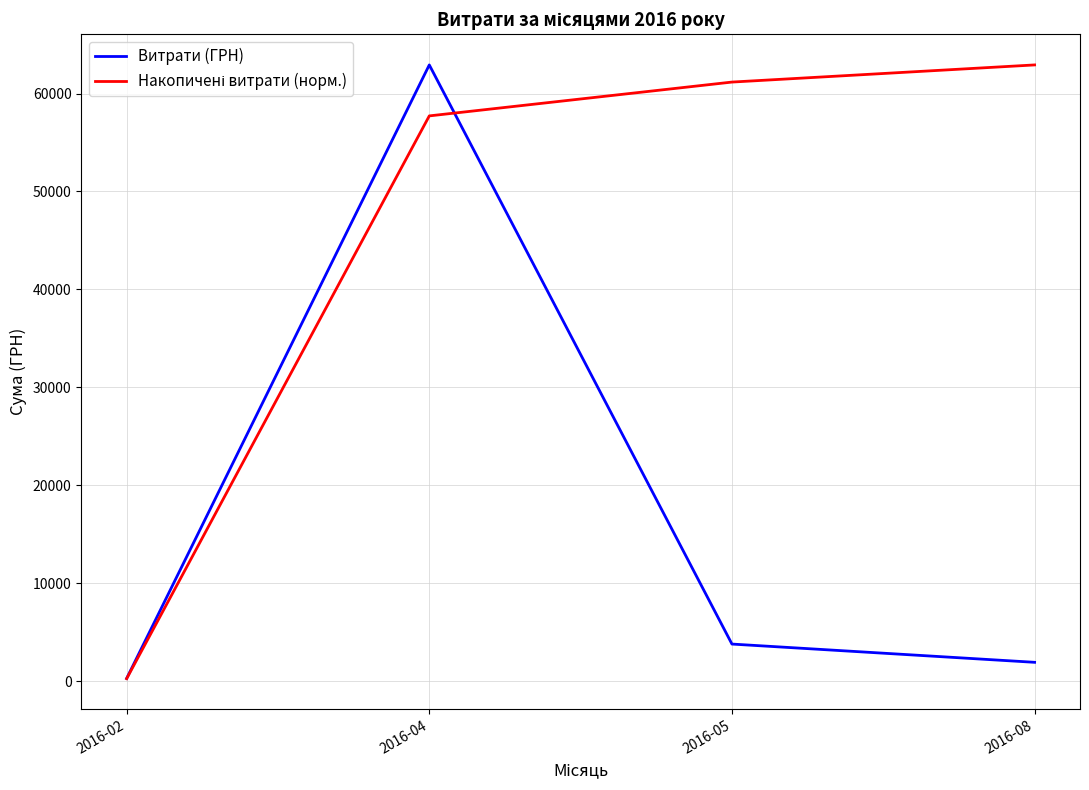

Which category has the lowest value in the Витрати (ГРН) series?

2016-02